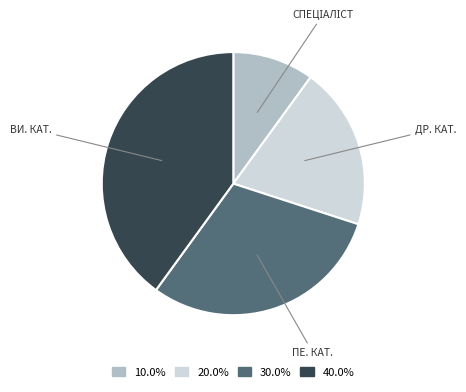

Do 40.0% and 20.0% together represent more than half of the pie?

Yes